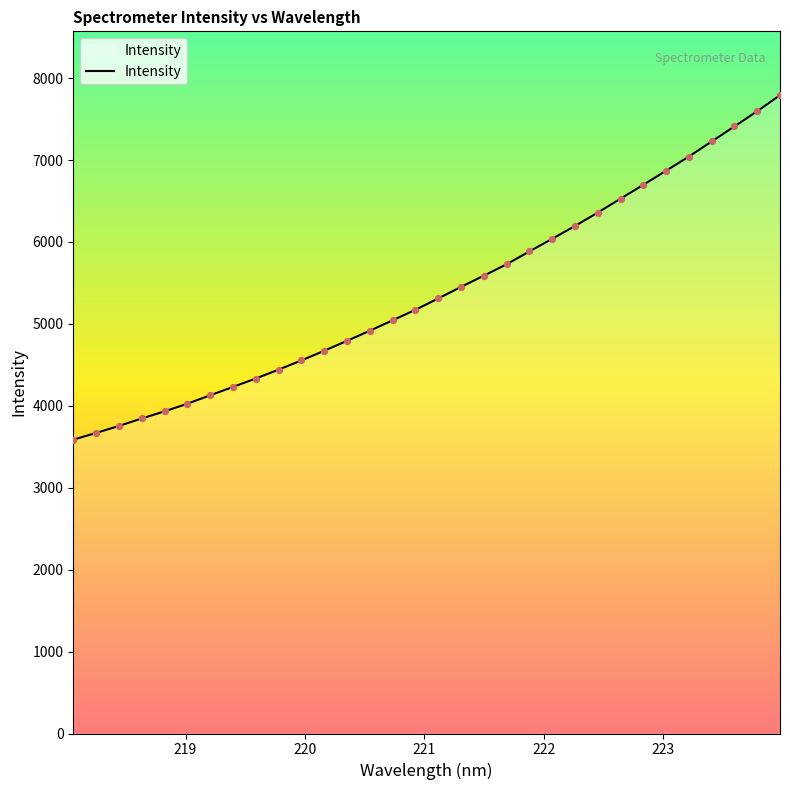

What is the difference between the maximum and minimum values?

4204.7